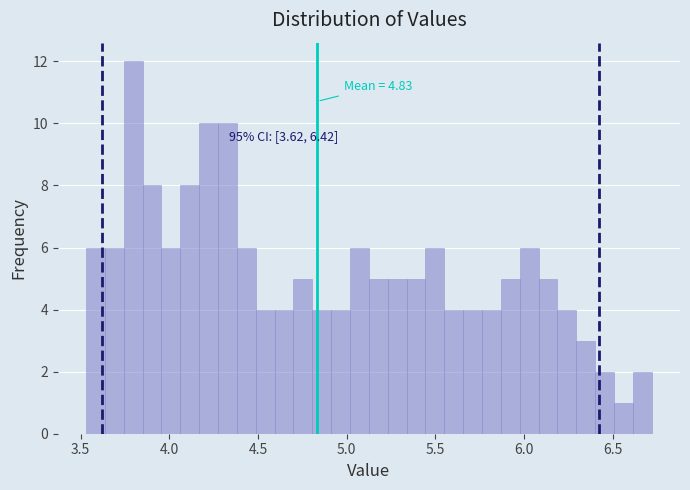

Around what value on the x-axis is the tallest bar? Give the approximate position of its centre, as read against the axis.

3.80